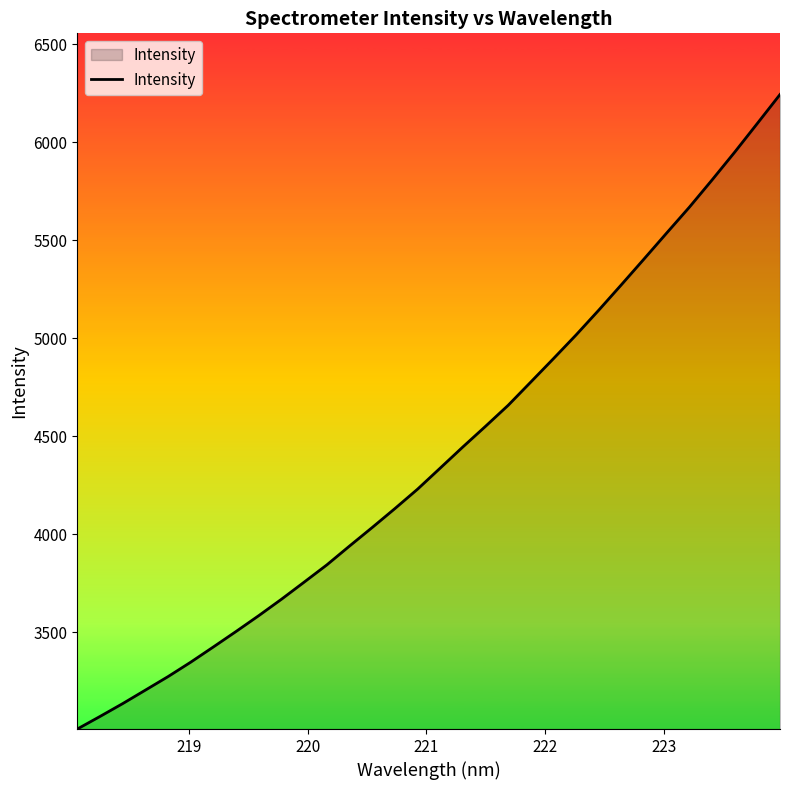

What is the smallest value displayed?

3005.4